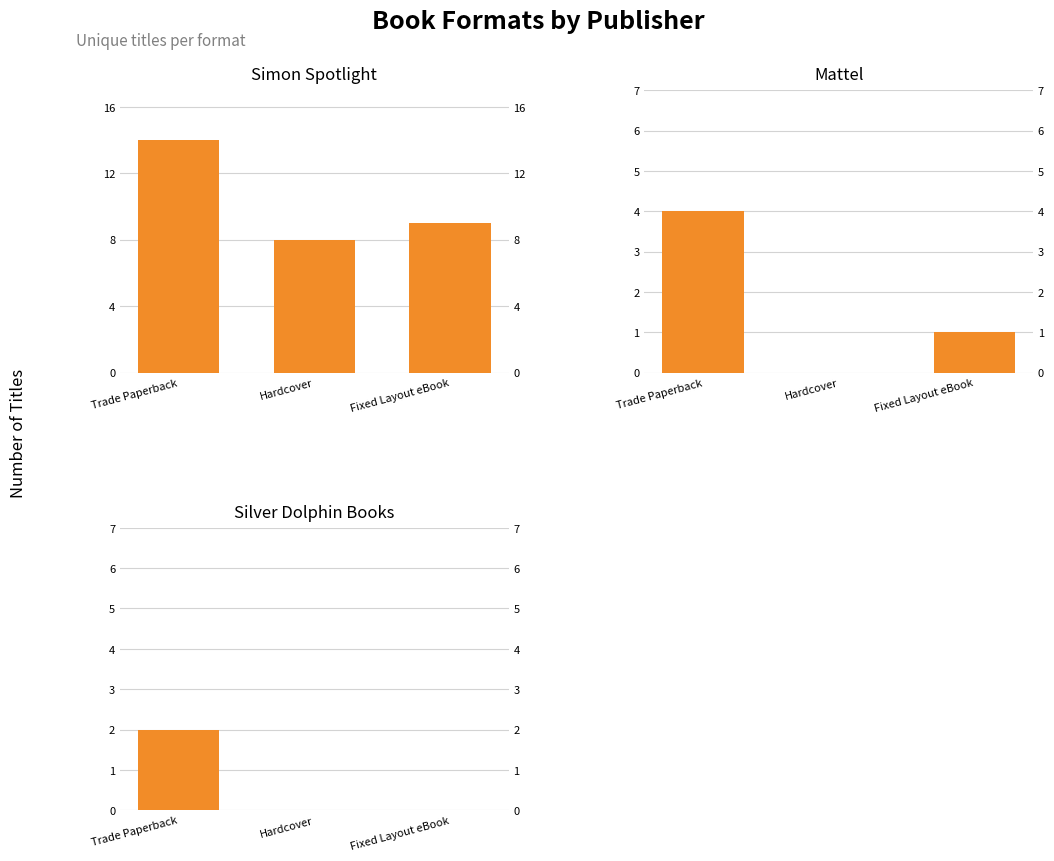

Reading left to right, list all the values displayed in this chart.

Simon Spotlight: 14	8	9
Mattel: 4	0	1
Silver Dolphin Books: 2	0	0